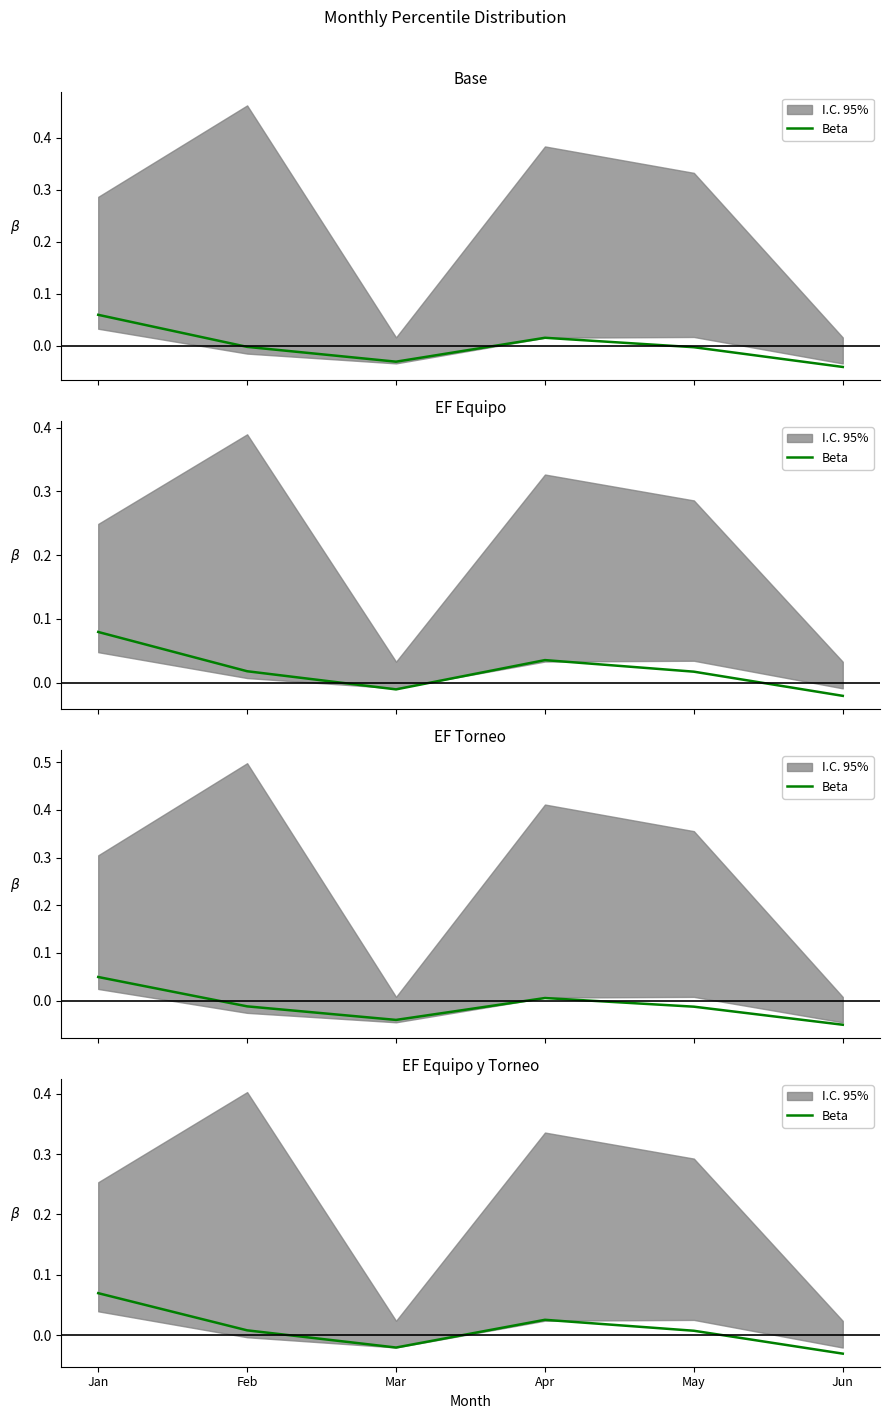

Between May and Apr, which is larger?

Apr